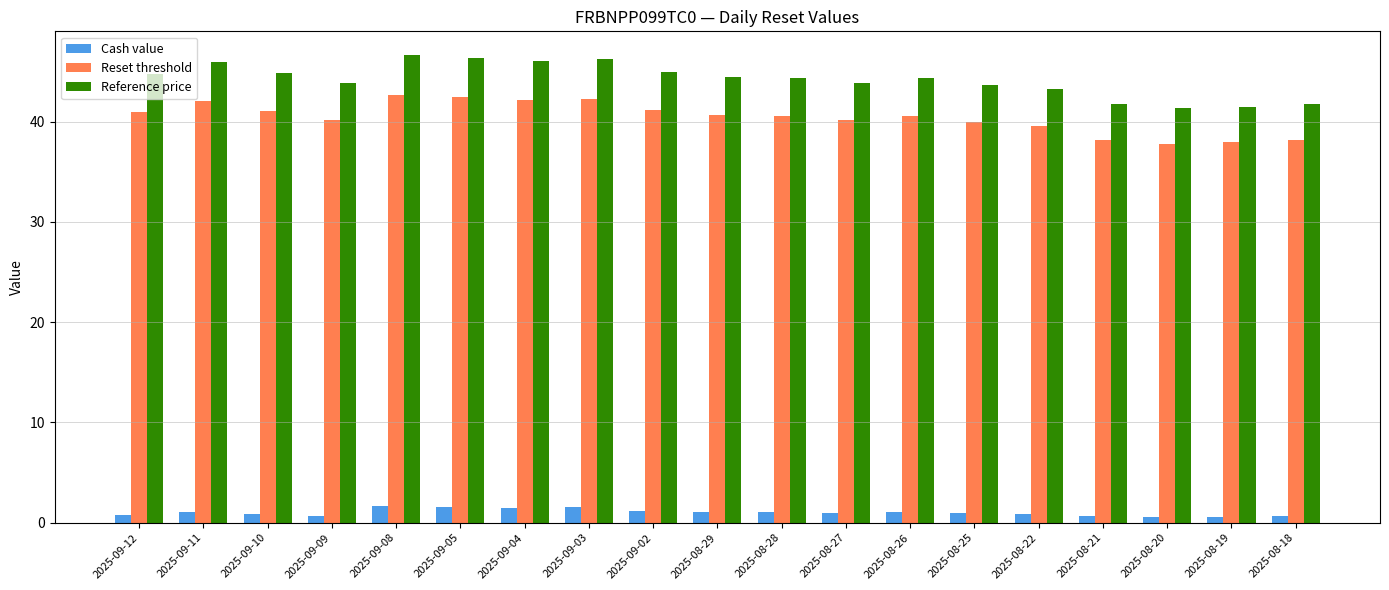

What are all the series names shown in the legend?

Cash value, Reset threshold, Reference price